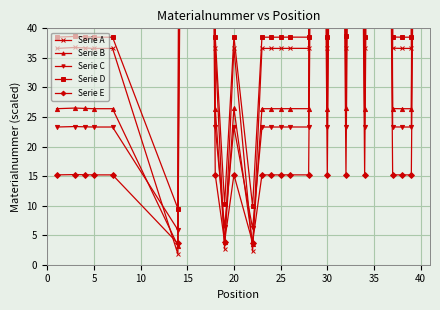

True or false: Serie D and Serie C intersect in this chart.

False